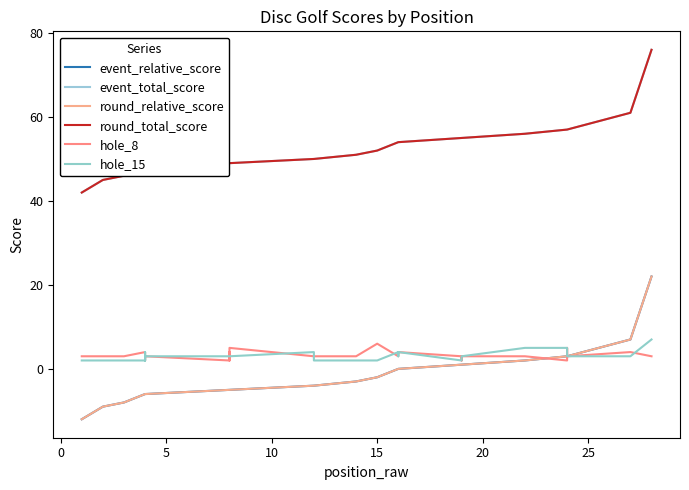

At 19, list the series in order from smallest to largest.

event_relative_score, round_relative_score, hole_8, hole_15, event_total_score, round_total_score